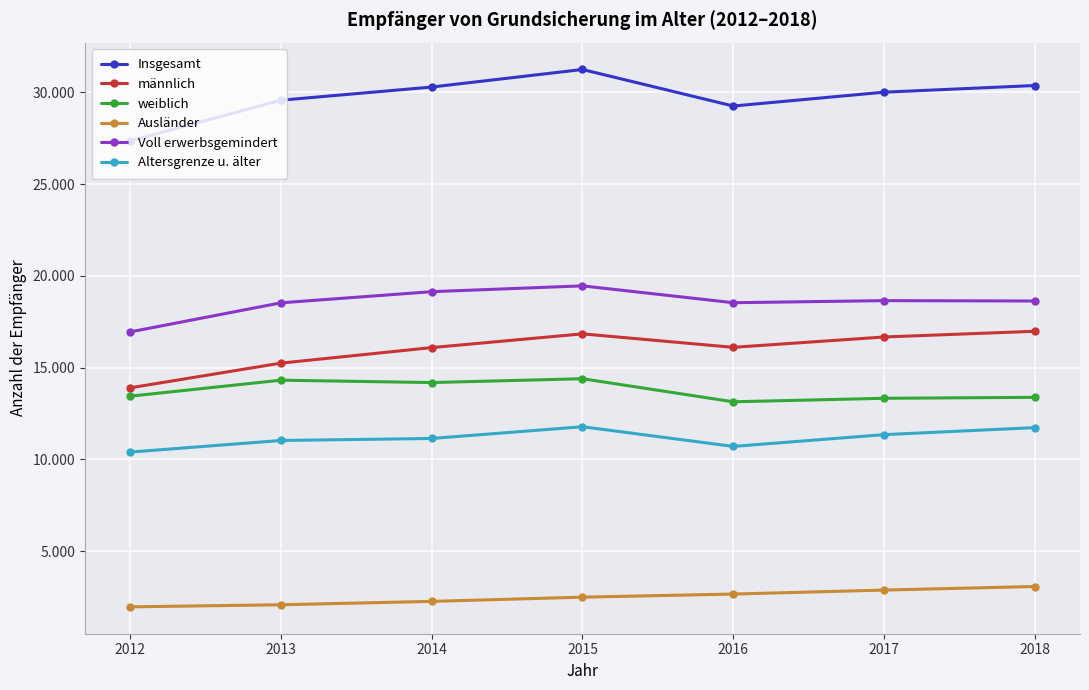

What is the difference between the männlich values at 2017 and 2012?

2768